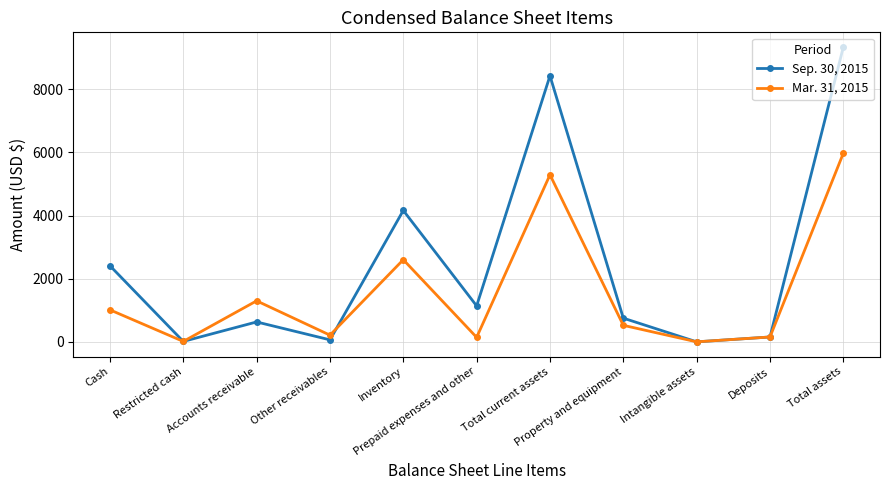

Where is Mar. 31, 2015 nearest to the value 2988?

Inventory